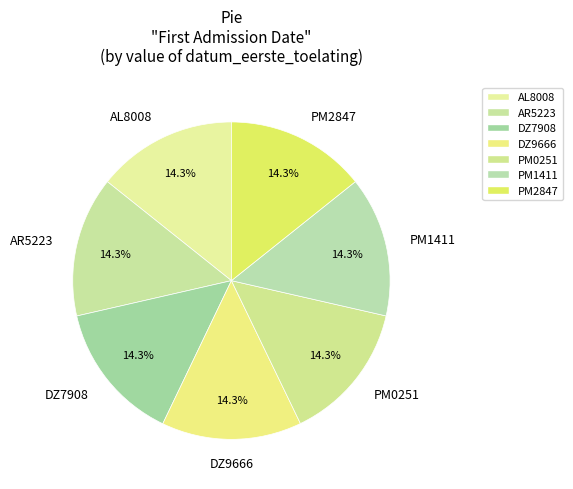

Do DZ9666 and AR5223 together represent more than half of the pie?

No